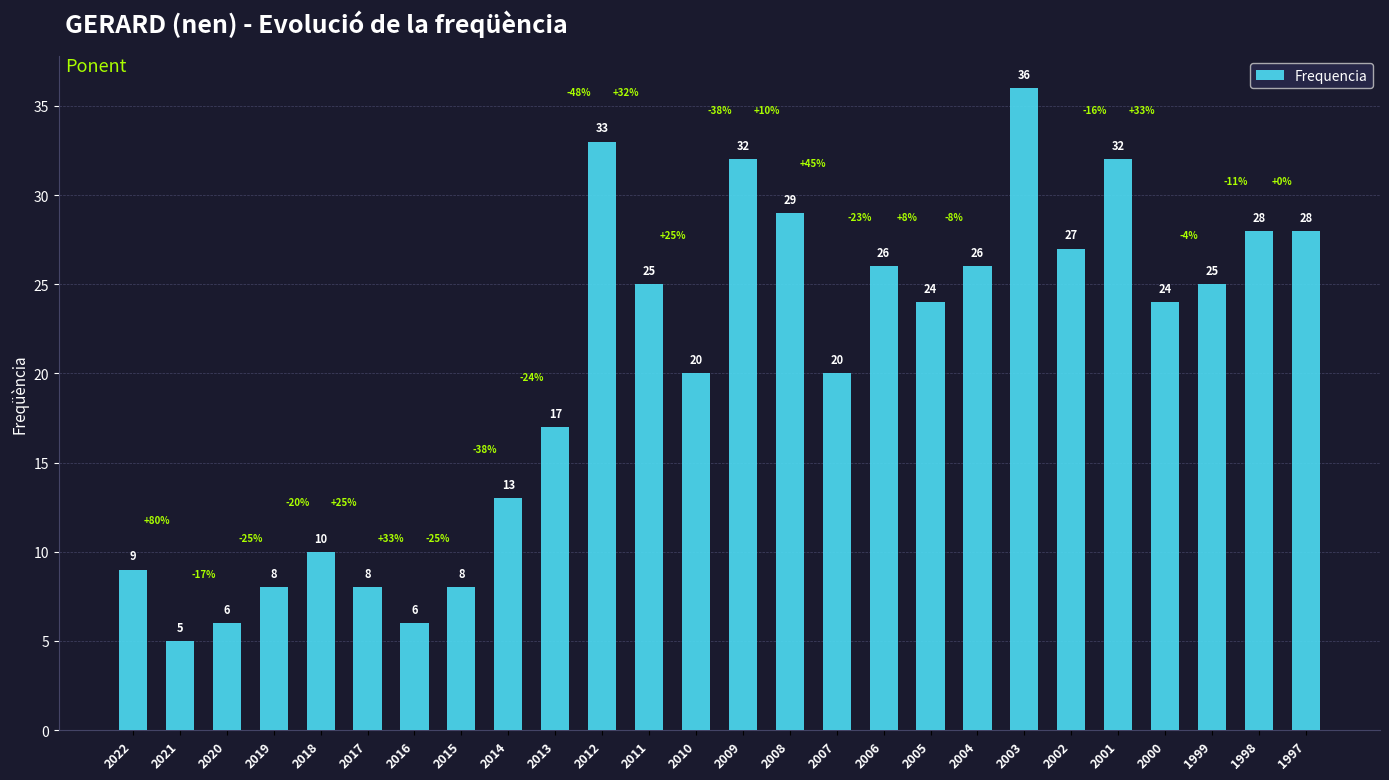

Count the number of categories in the chart.

26